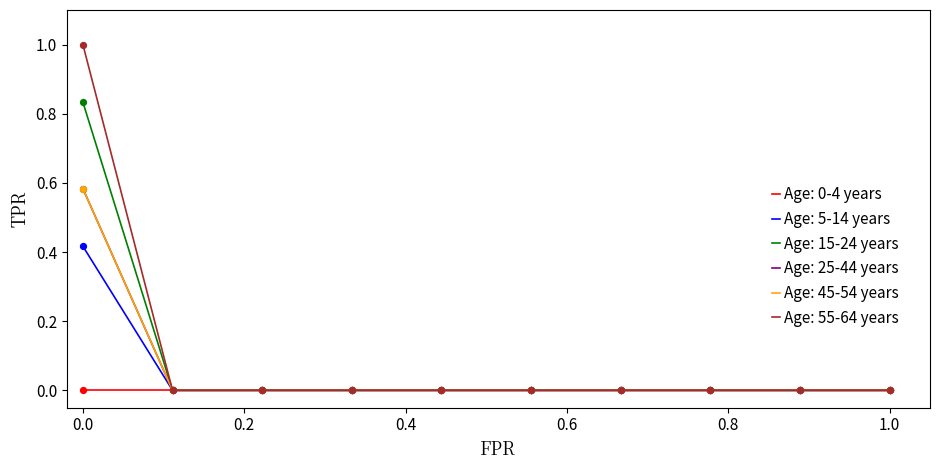

Does the chart have visible grid lines?

No